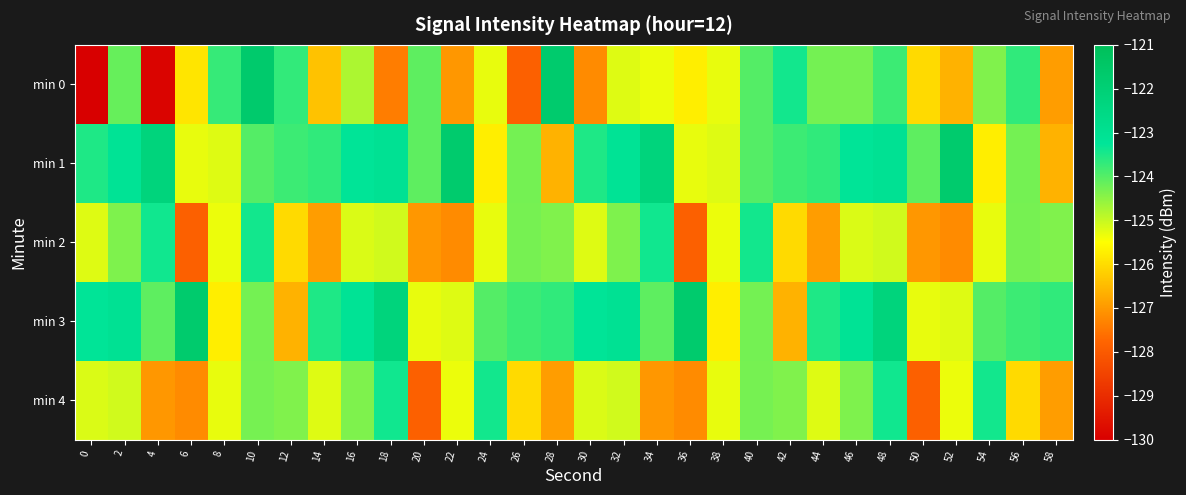

Between 40 and 24, which is larger?

40